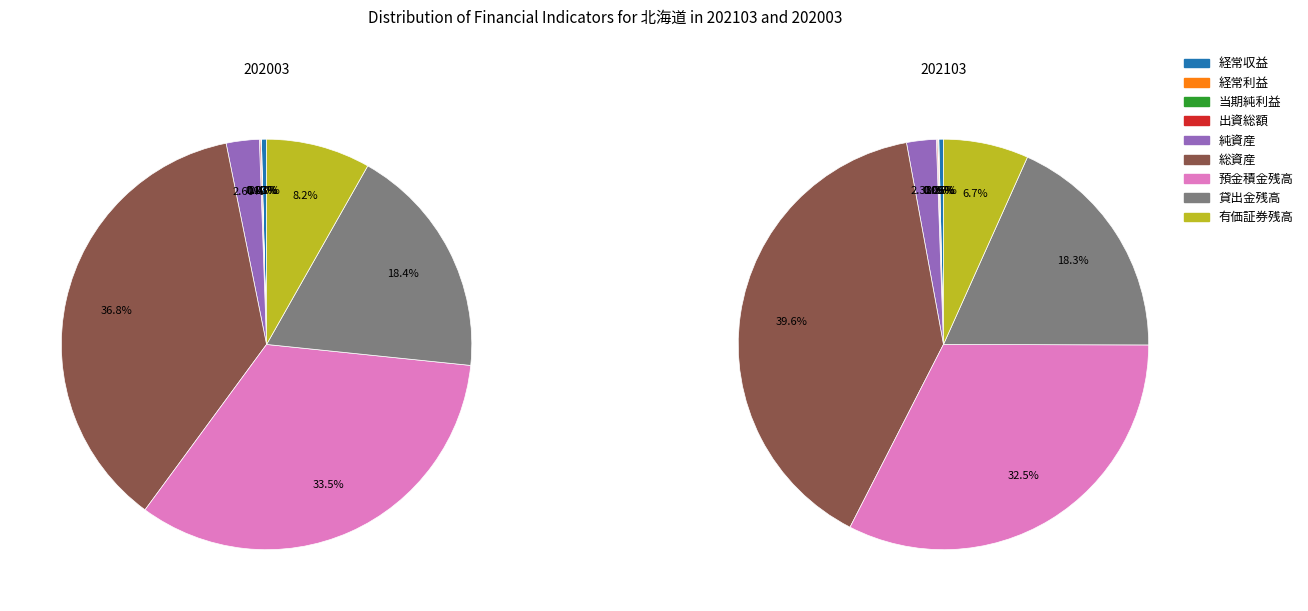

Which series changed the most between 出資総額 and 有価証券残高?

202003